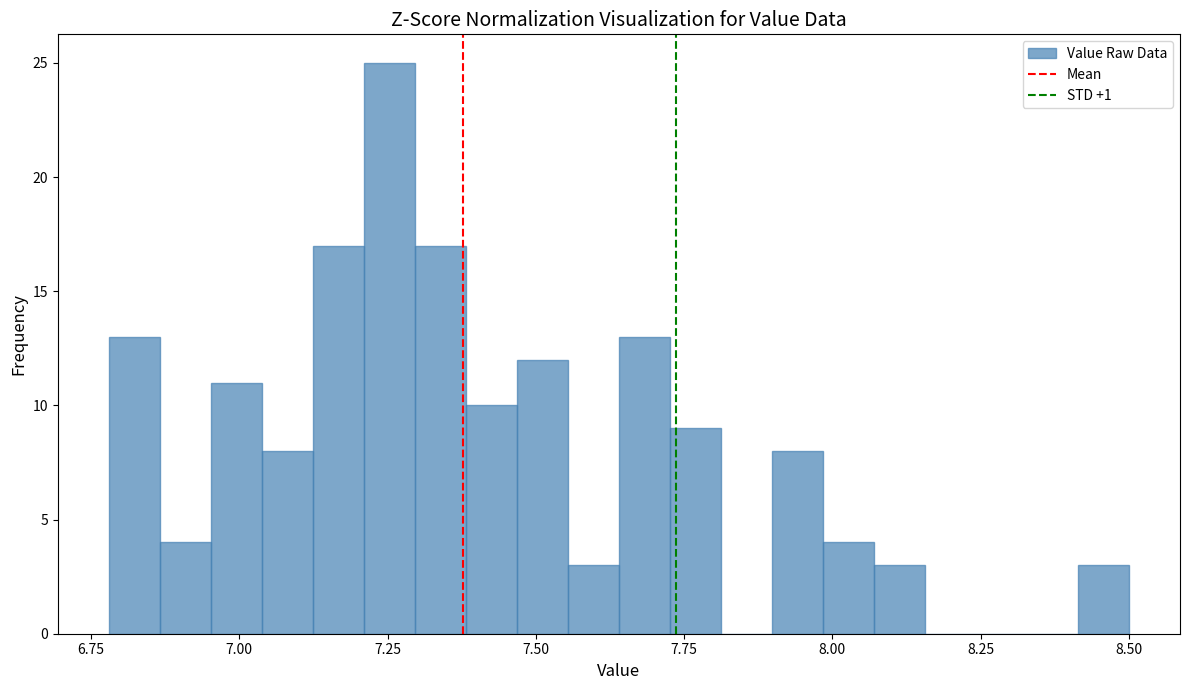

Read against the x-axis, roughly where is the centre of the tallest bar?

7.25